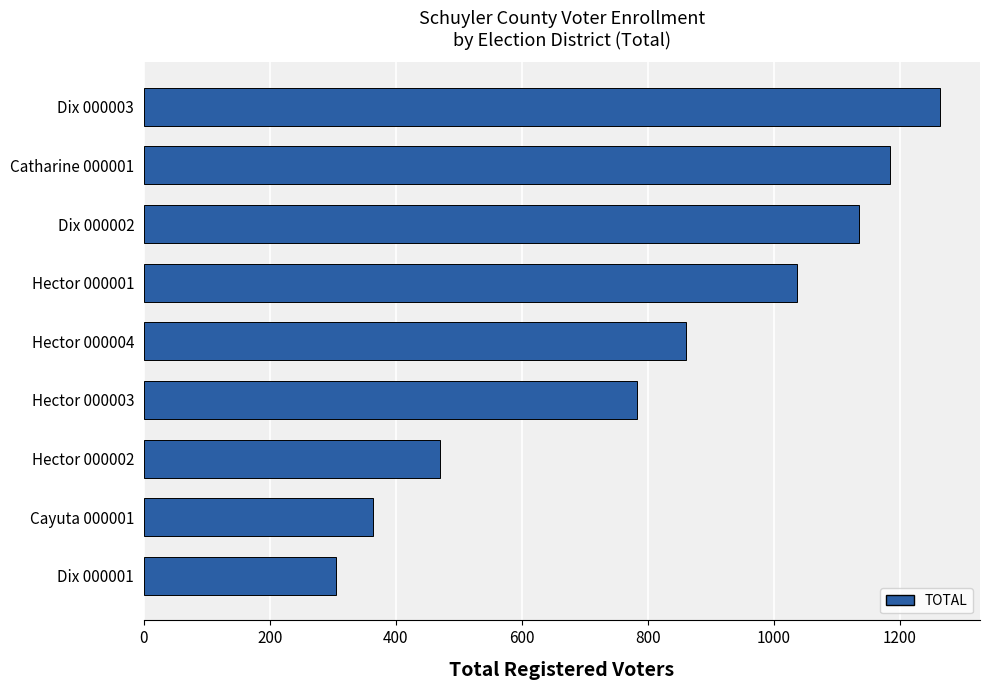

What is the change in value from Dix 000001 to Cayuta 000001?

+59